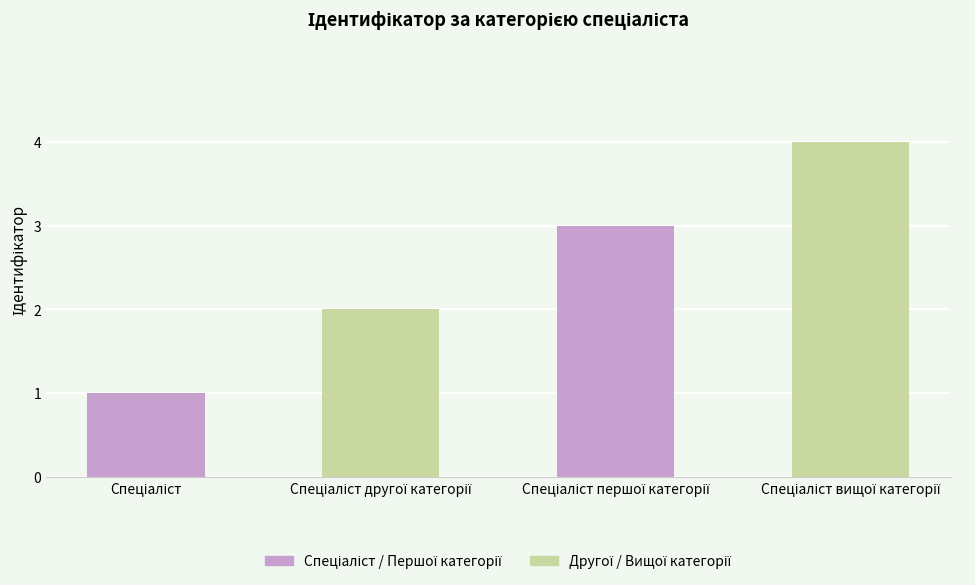

What is the difference between the maximum and minimum values?

3